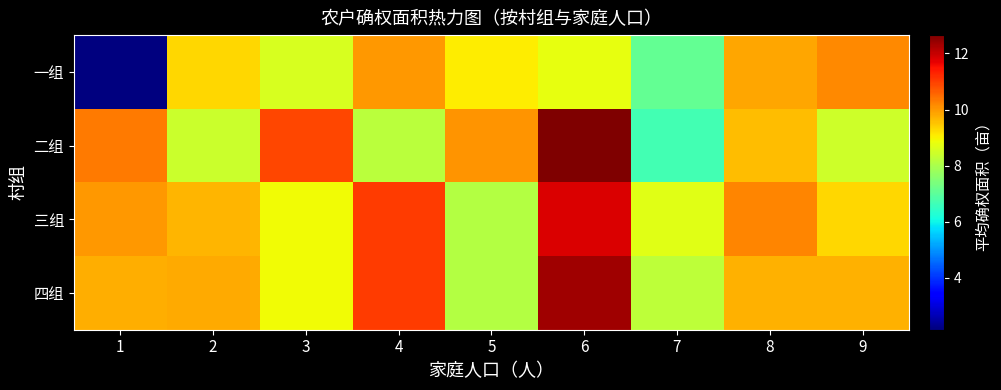

At how many categories does at least one series exceed 12?

1